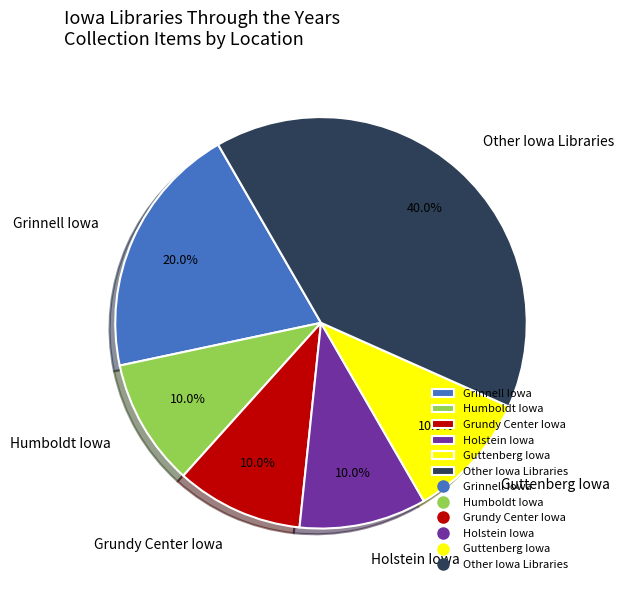

What is the ratio of the value at Other Iowa Libraries to the value at Grinnell Iowa?

2.0